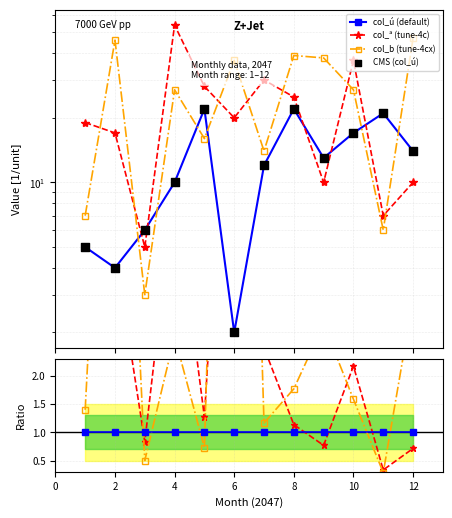

At which category is the sum across all series the highest?

4